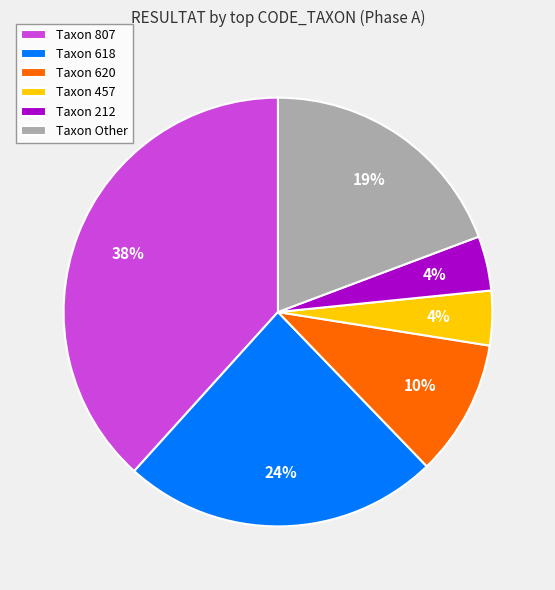

Combined, do Taxon 620 and Taxon 807 account for over 50%?

No